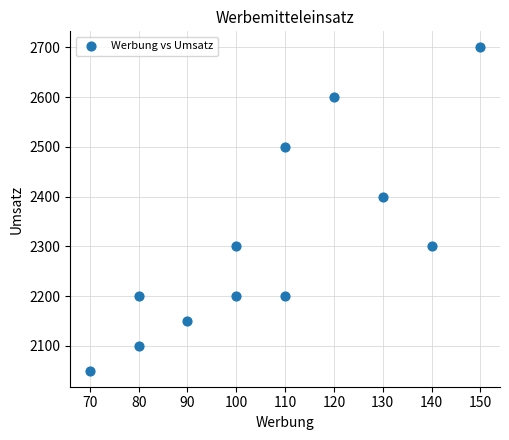

What Y value in the scatter plot is closest to 2375?

2400